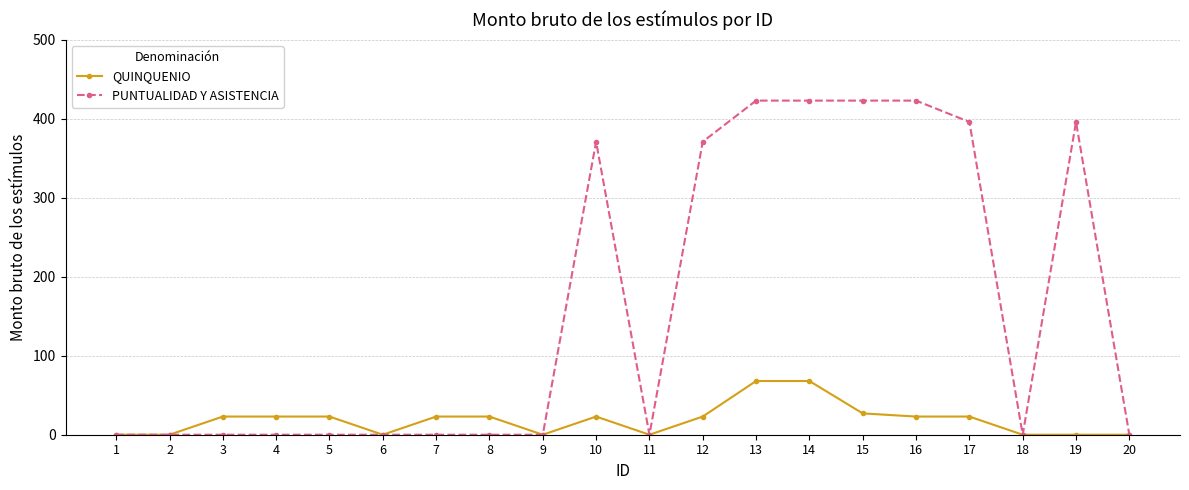

What is the maximum value shown in the chart?

423